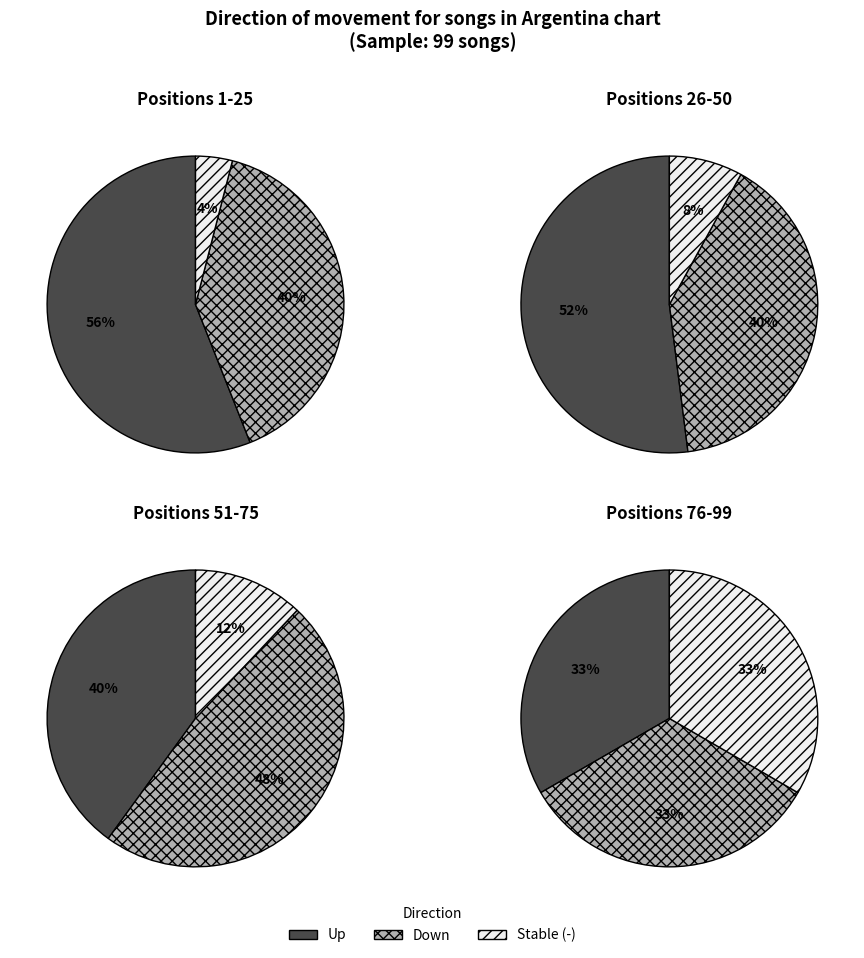

How many slices are in this pie chart?

3